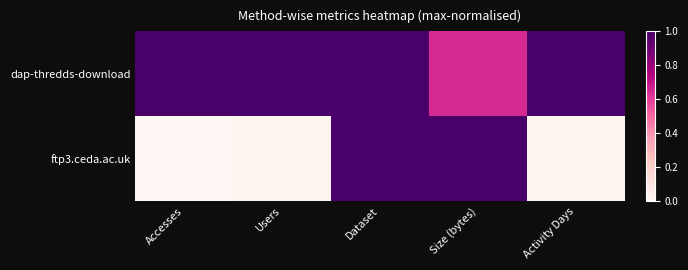

What is the total value across all series at Dataset?

2.0